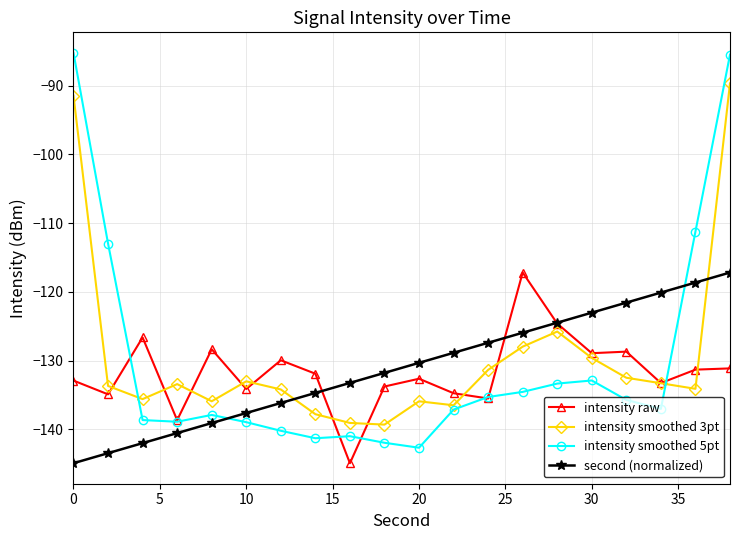

Count the number of categories in the chart.

20